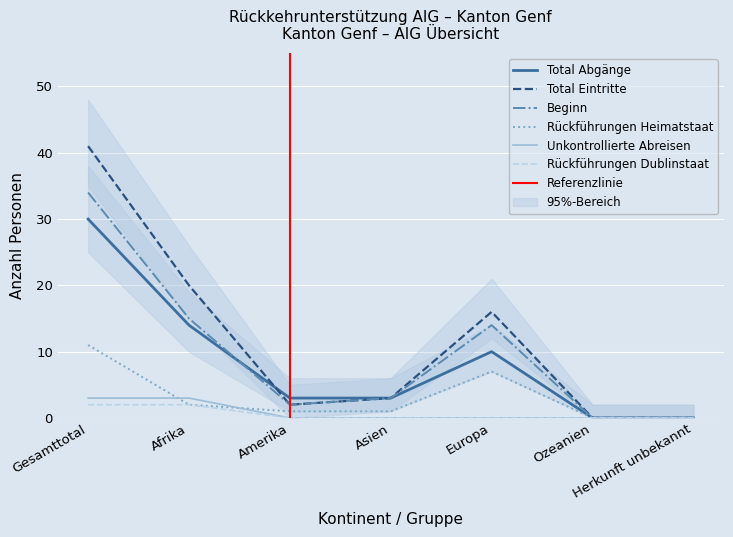

What position from the left is Europa?

5